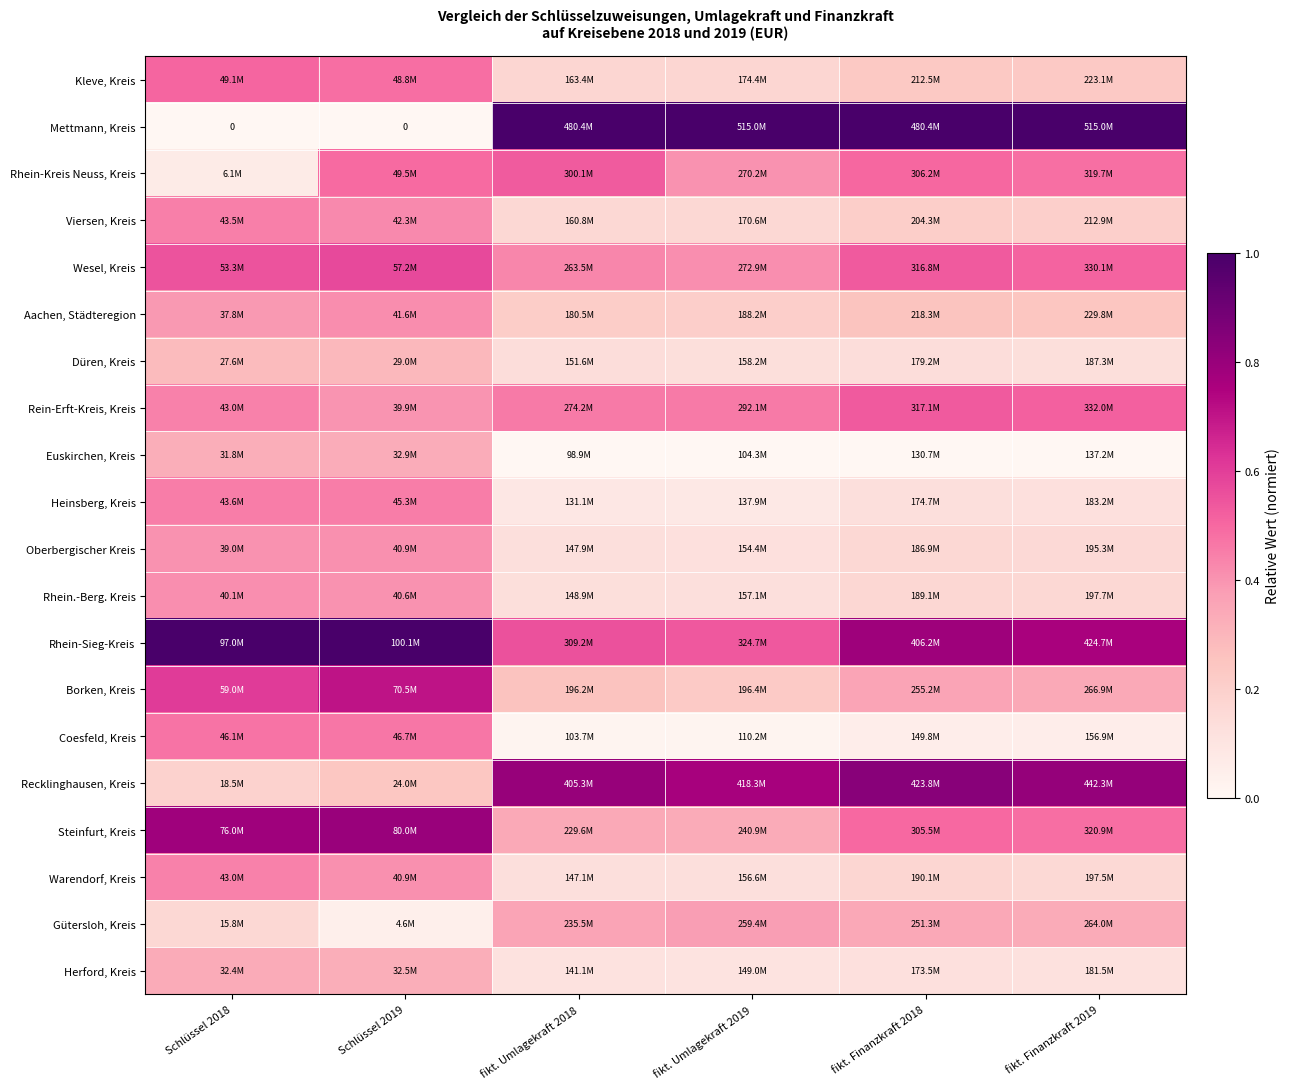

Rank the series at fikt. Finanzkraft 2019 from highest to lowest value.

Mettmann, Kreis, Recklinghausen, Kreis, Rhein-Sieg-Kreis, Rein-Erft-Kreis, Kreis, Wesel, Kreis, Steinfurt, Kreis, Rhein-Kreis Neuss, Kreis, Borken, Kreis, Gütersloh, Kreis, Aachen, Städteregion, Kleve, Kreis, Viersen, Kreis, Rhein.-Berg. Kreis, Warendorf, Kreis, Oberbergischer Kreis, Düren, Kreis, Heinsberg, Kreis, Herford, Kreis, Coesfeld, Kreis, Euskirchen, Kreis